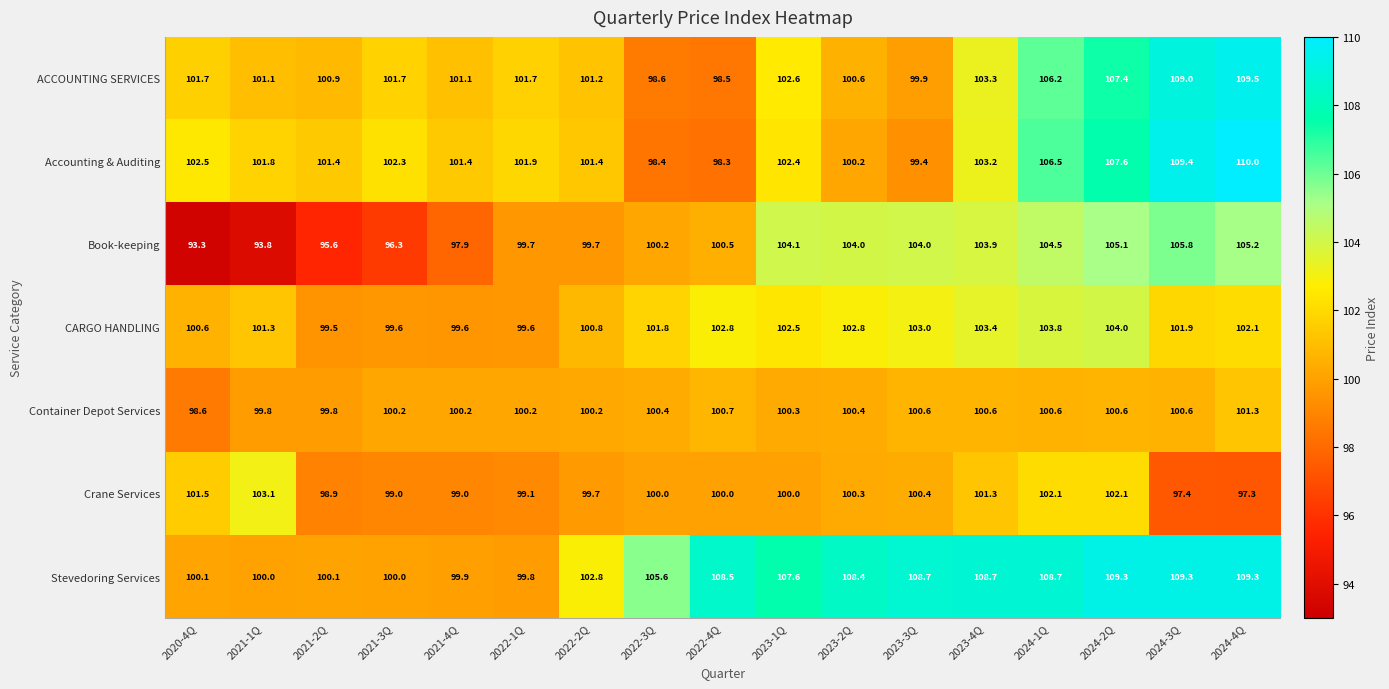

Which series has the largest range (max minus min)?

Book-keeping